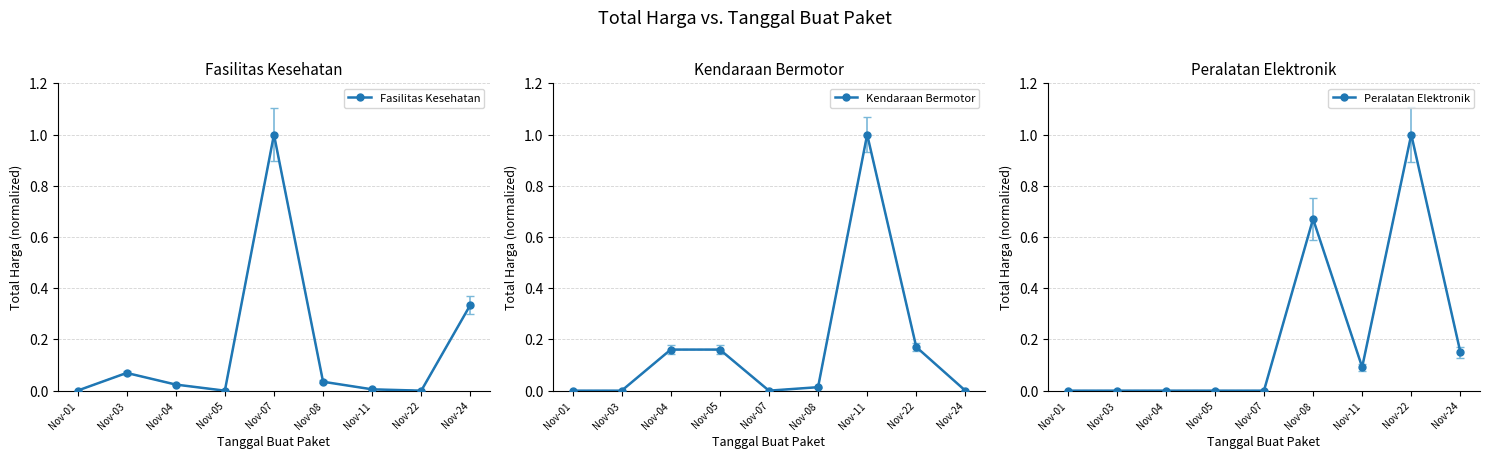

Rank the categories by Peralatan Elektronik value from lowest to highest.

Nov-01, Nov-03, Nov-04, Nov-05, Nov-07, Nov-11, Nov-24, Nov-08, Nov-22